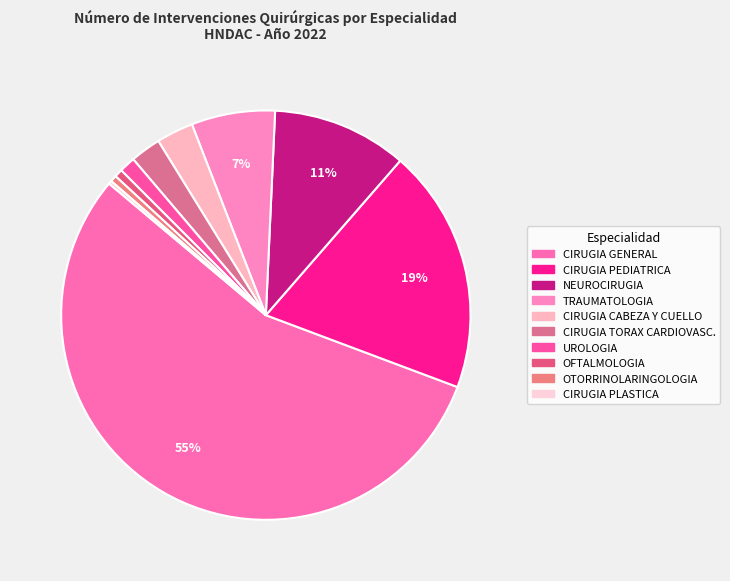

What percentage is NOT represented by CIRUGIA CABEZA Y CUELLO?

97.1%